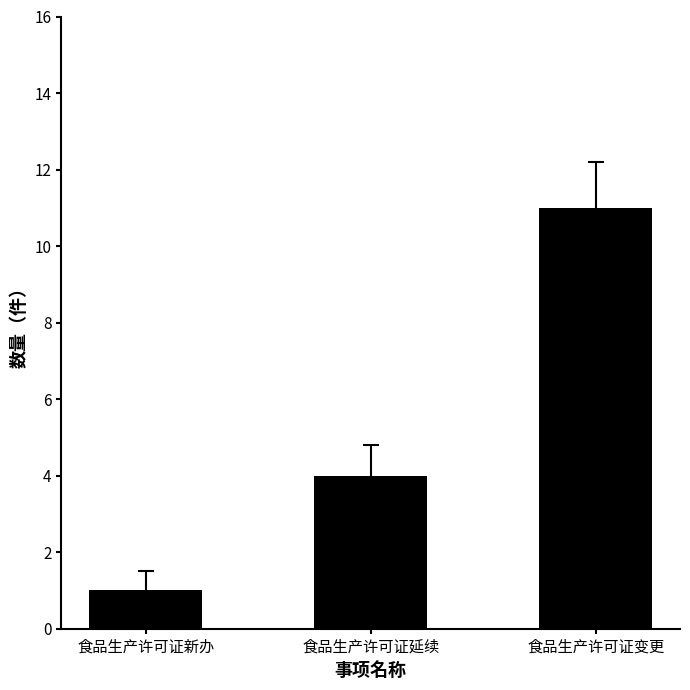

What is the difference between the maximum and minimum values?

10